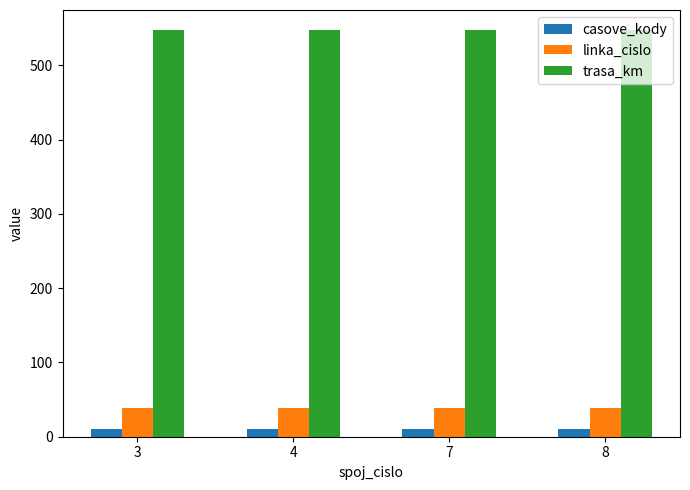

What is the value of the casove_kody bar at the 4th from the left?

10